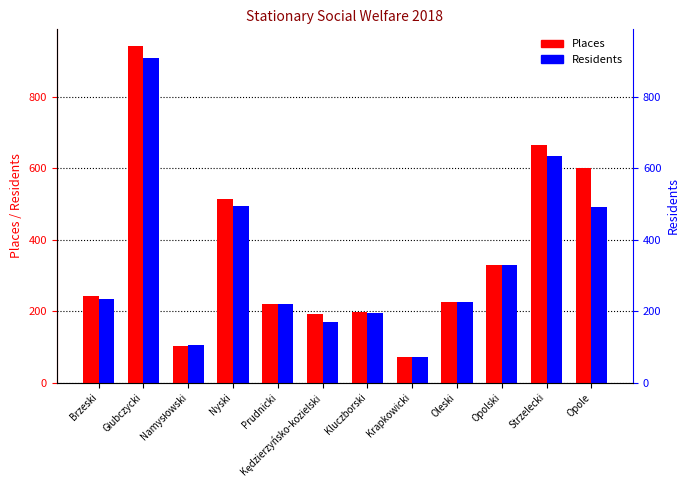

Reading left to right, transcribe all the data shown in this chart.

Places: 242	942	102	515	220	193	199	72	227	329	666	600
Residents: 235	910	105	495	220	171	194	72	227	329	634	491